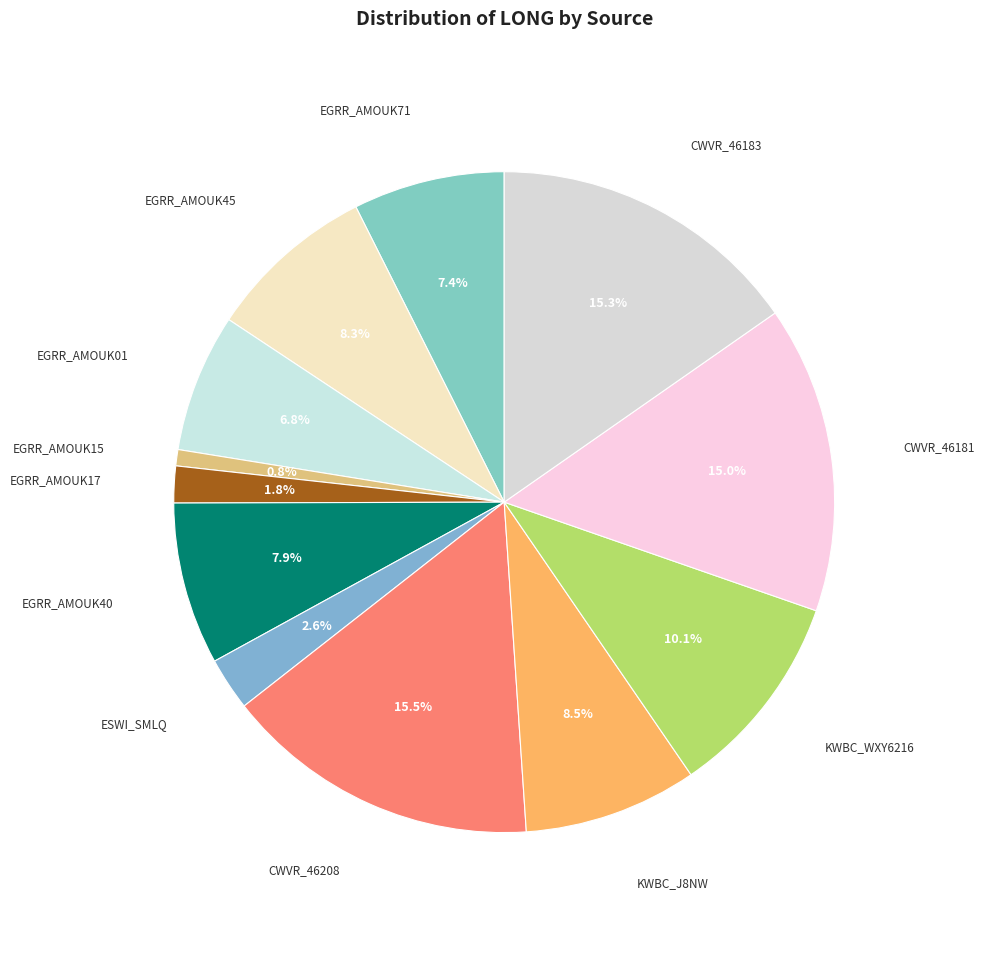

How many segments does this pie chart have?

12